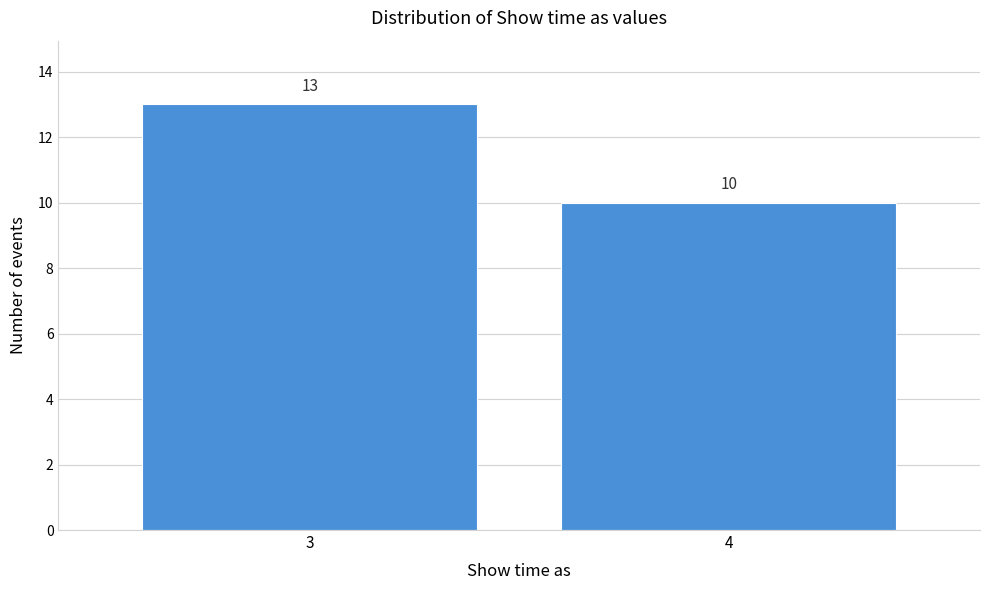

Reading left to right, extract all data points from this chart.

13	10